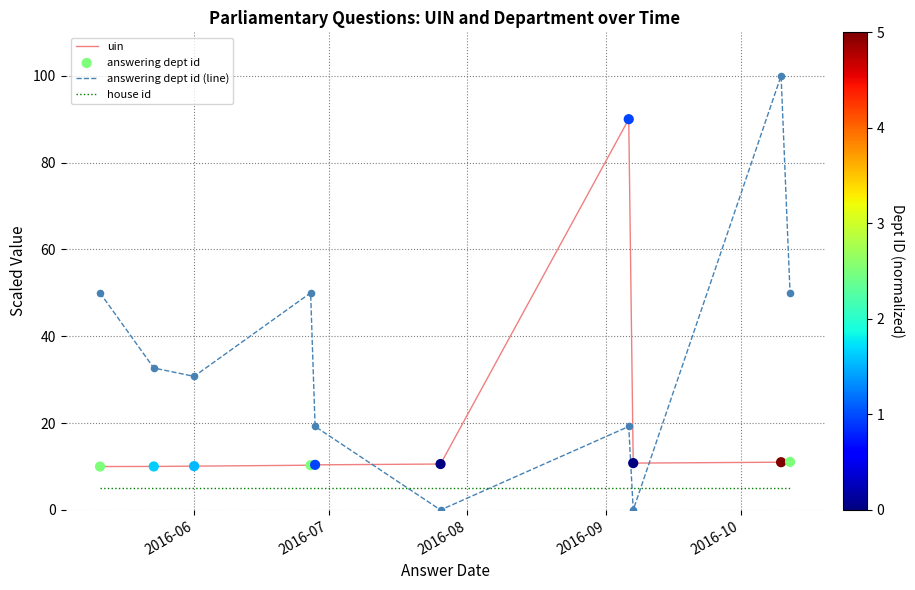

Which series has the largest total across all categories?

answering dept id (line)